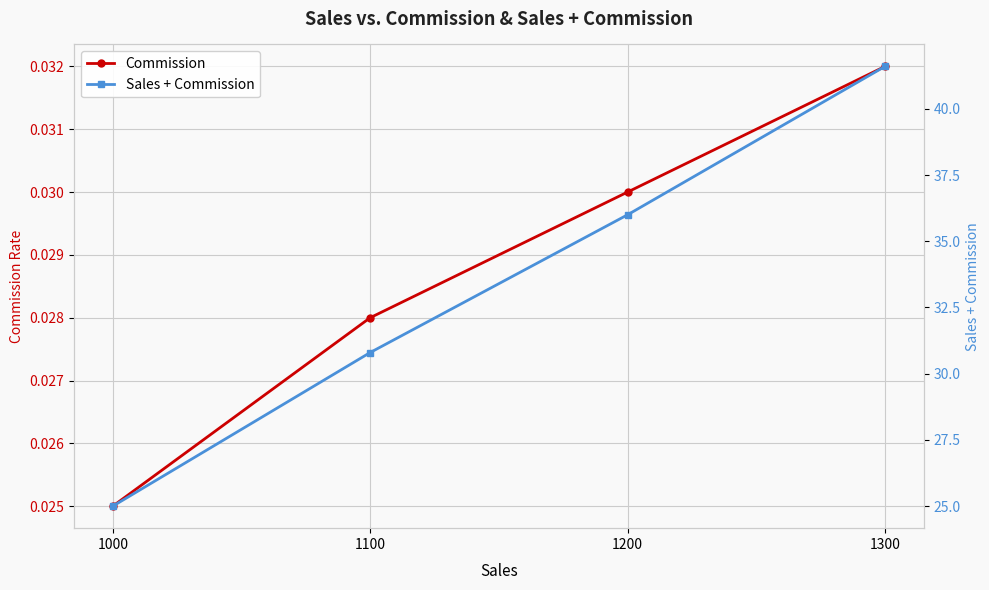

Reading right to left, what are all the values shown in this chart?

Commission: 1300=0.0	1200=0.0	1100=0.0	1000=0.0
Sales + Commission: 1300=41.6	1200=36.0	1100=30.8	1000=25.0